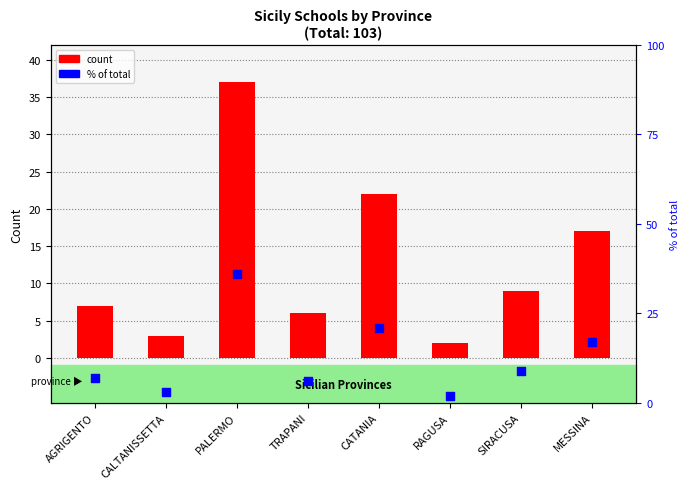

Is the value of % of total at CATANIA greater than the value of count at CALTANISSETTA?

Yes